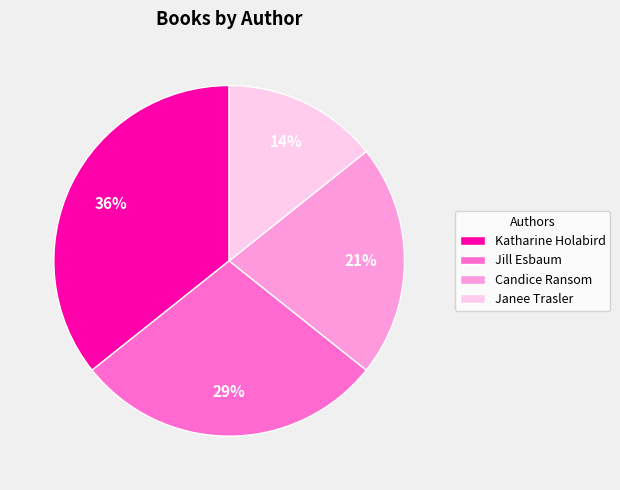

Count the number of slices in the pie.

4